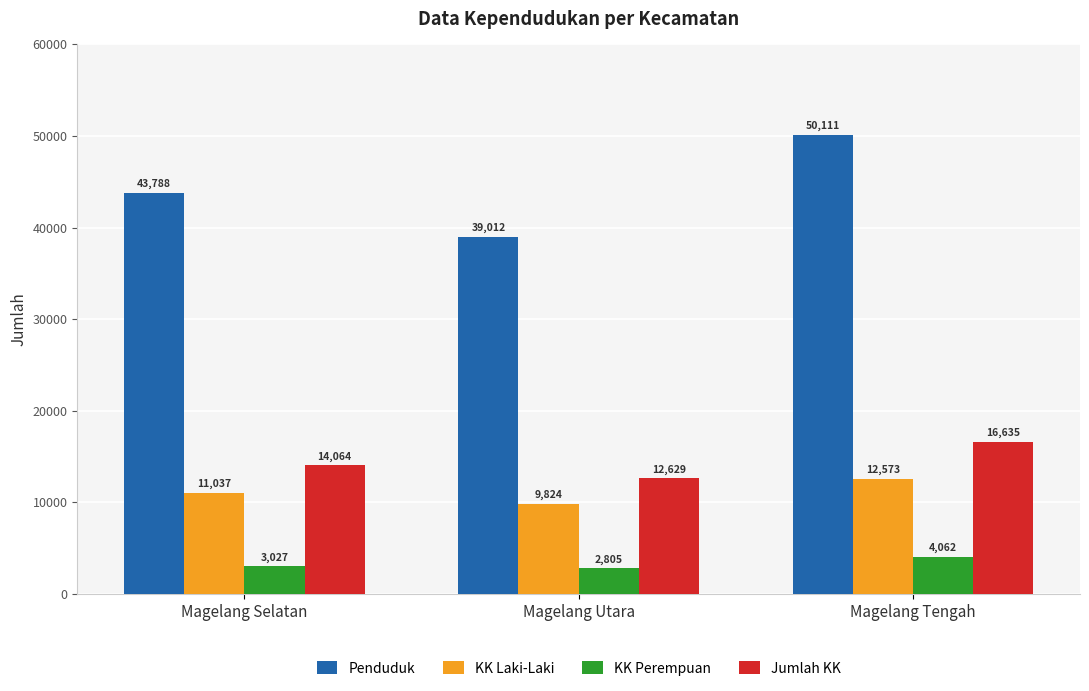

Are the bars horizontal?

No